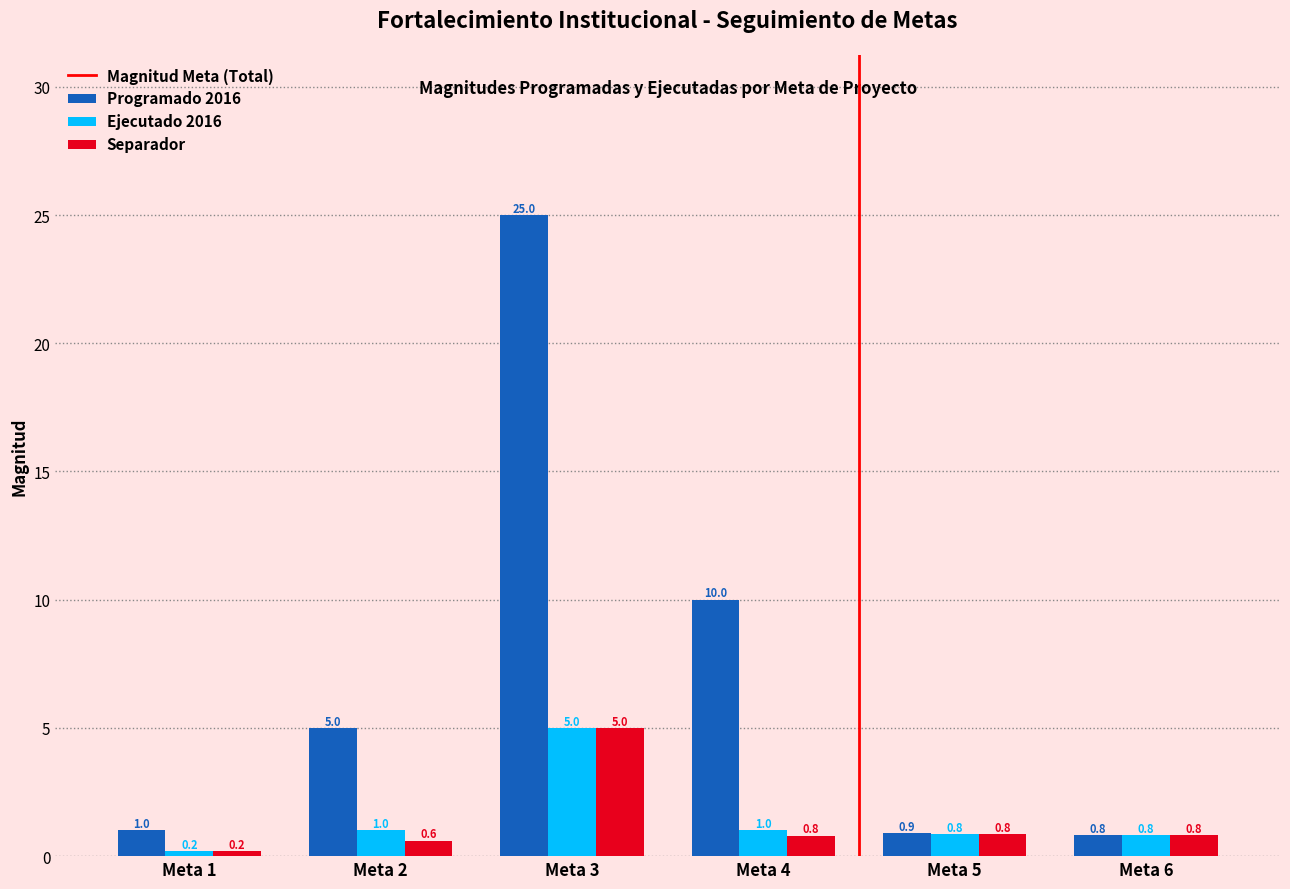

What is the difference between the maximum and minimum values in the Programado 2016 series?

4.8